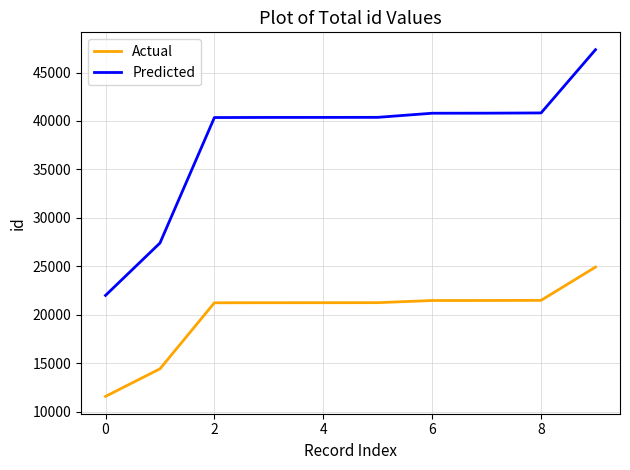

True or false: Actual and Predicted cross at least once.

False